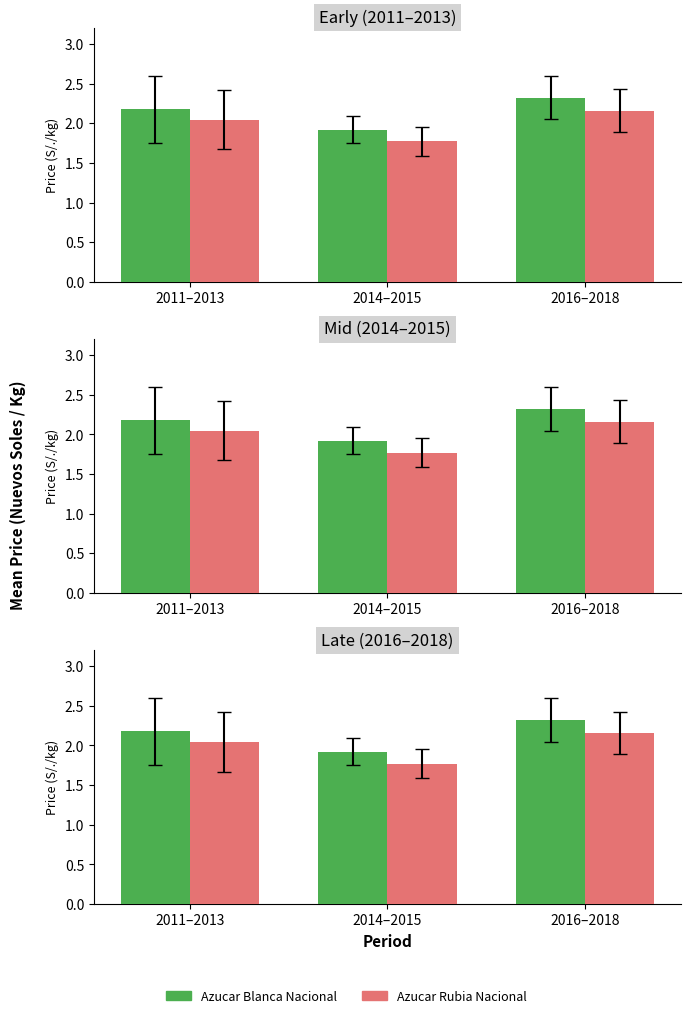

What are all the series names shown in the legend?

Azucar Blanca Nacional, Azucar Rubia Nacional